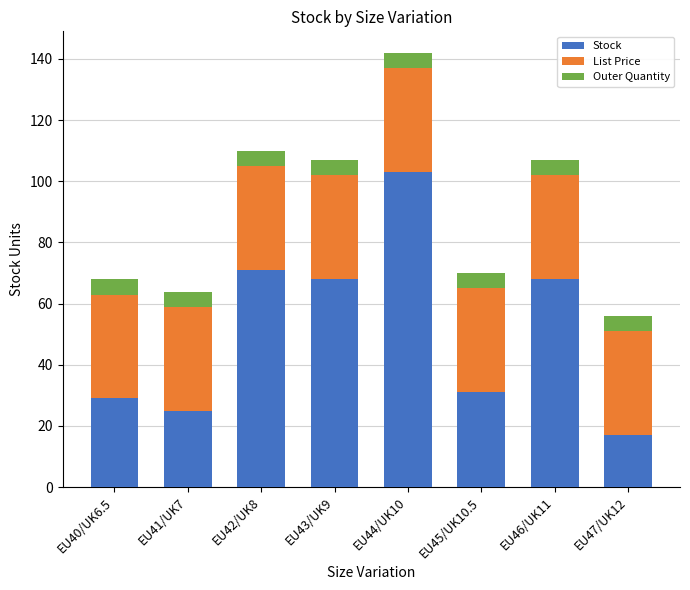

Reading left to right, list the values for the Stock series.

EU40/UK6.5=29.0	EU41/UK7=25.0	EU42/UK8=71.0	EU43/UK9=68.0	EU44/UK10=103.0	EU45/UK10.5=31.0	EU46/UK11=68.0	EU47/UK12=17.0